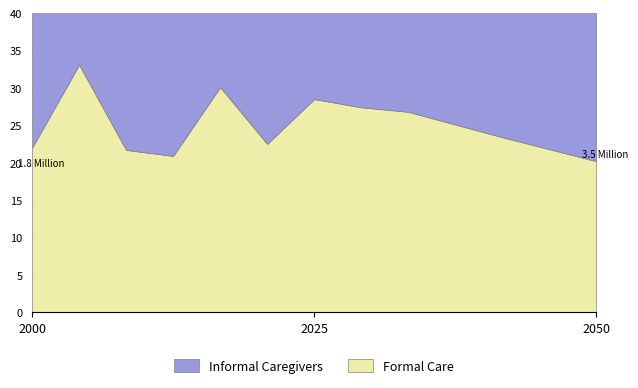

What value does the Formal Care series have at 01:00?

33.1